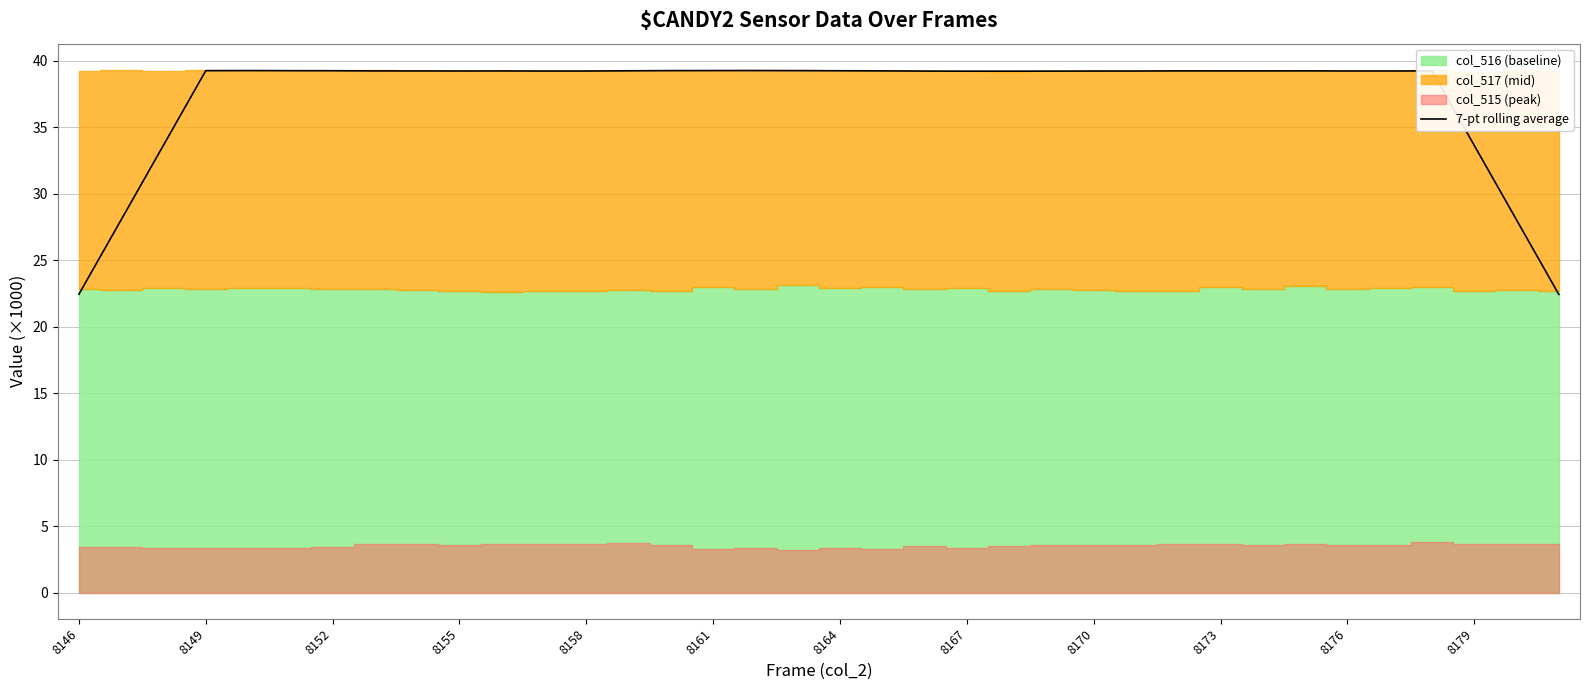

True or false: the data shows 55.6 at 19.

False